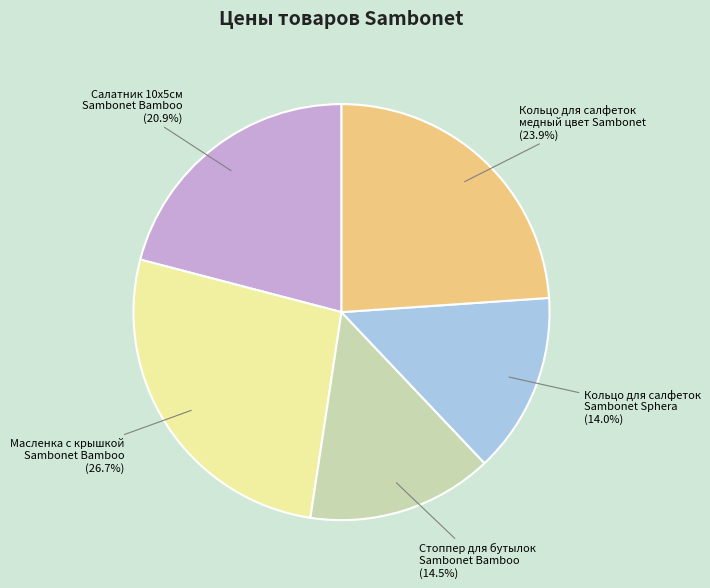

Count the number of slices in the pie.

5